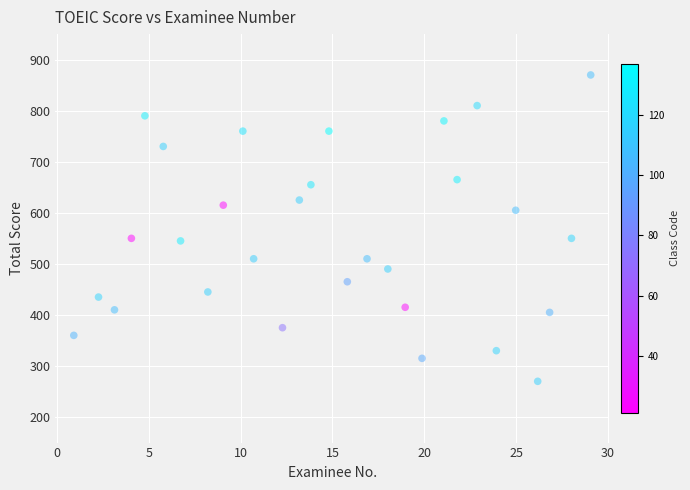

What is the range of Y values (max minus min)?

600